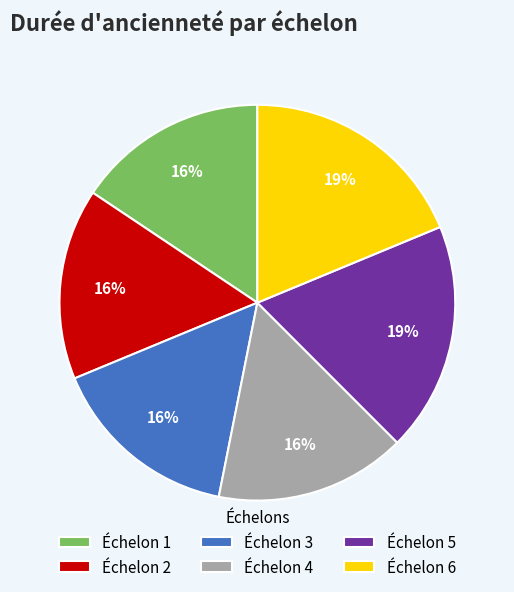

To the nearest percent, what percentage of the pie is Échelon 1?

16%